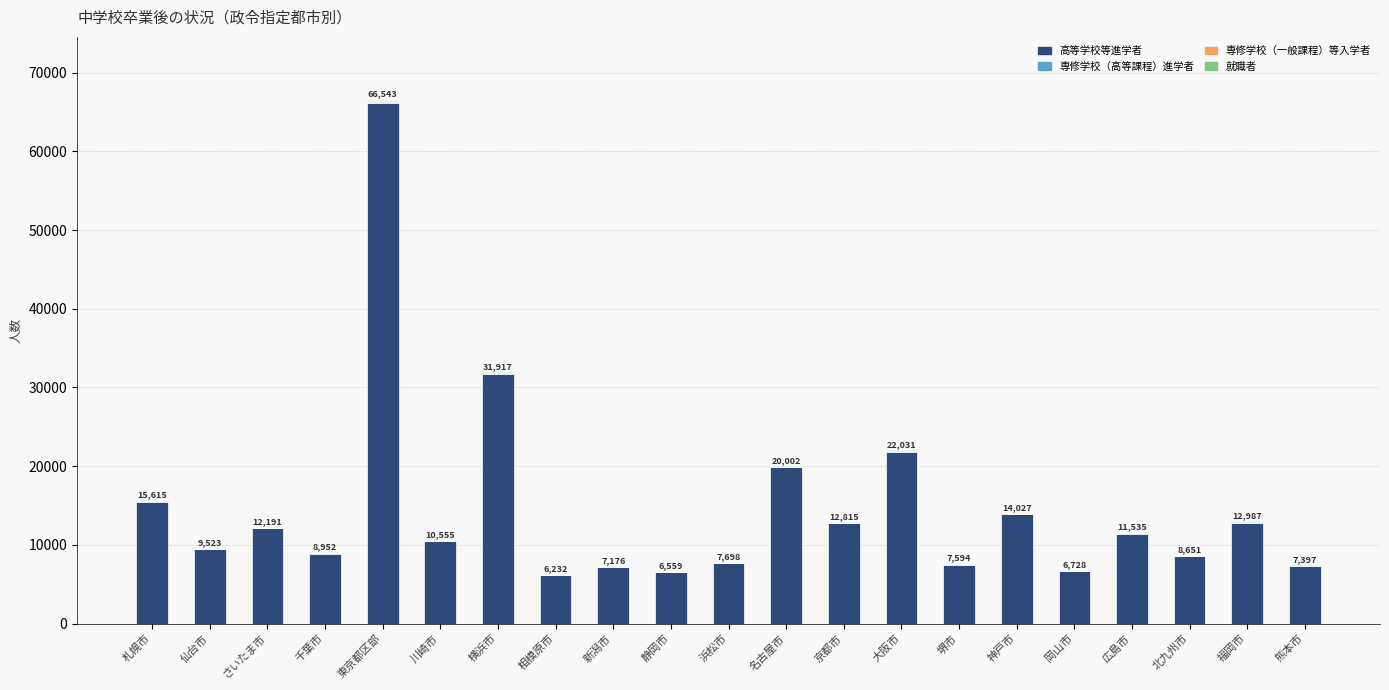

Does the chart contain stacked bars?

Yes